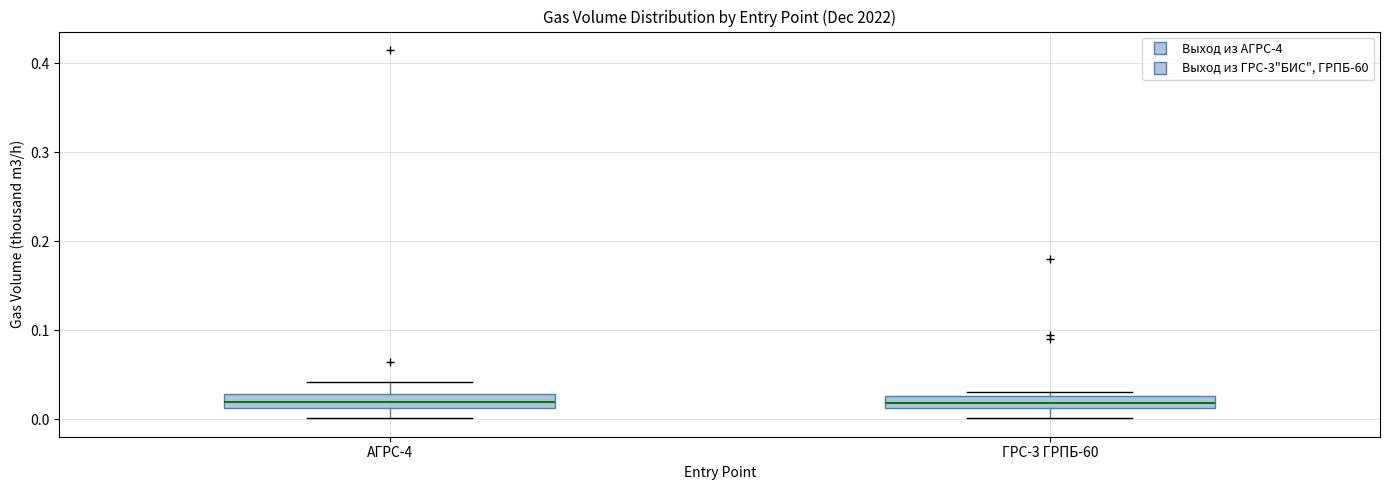

Where does the median line of the box for ГРС-3 ГРПБ-60 sit on the y-axis? The values are not printed on the chart, so give them approximately, as read against the axis.

0.02